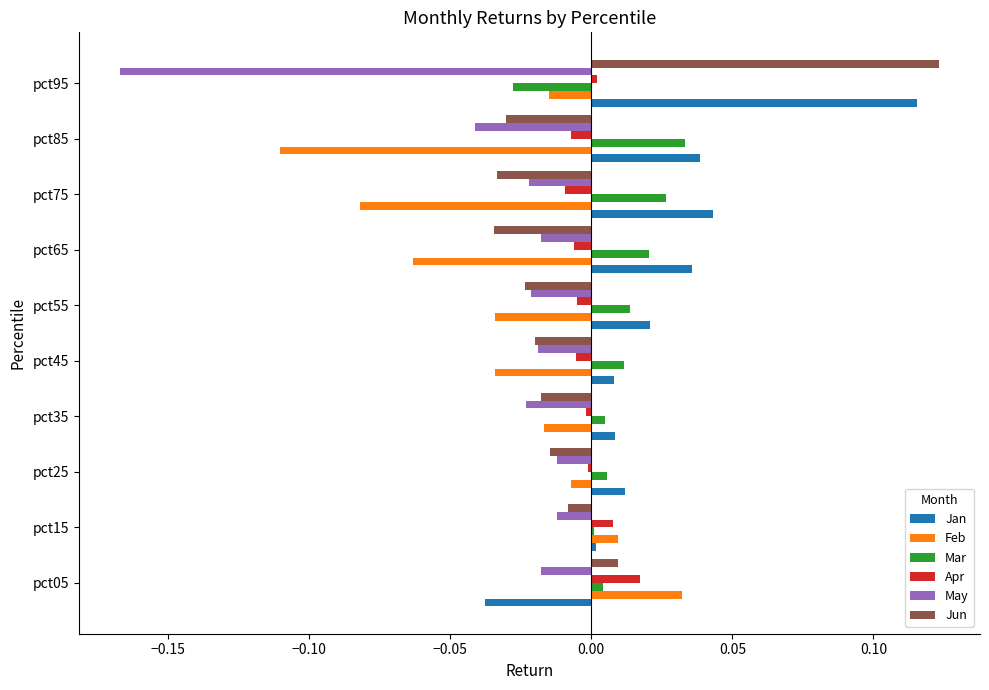

The Apr series shows -0.0 at pct35. True or false?

True